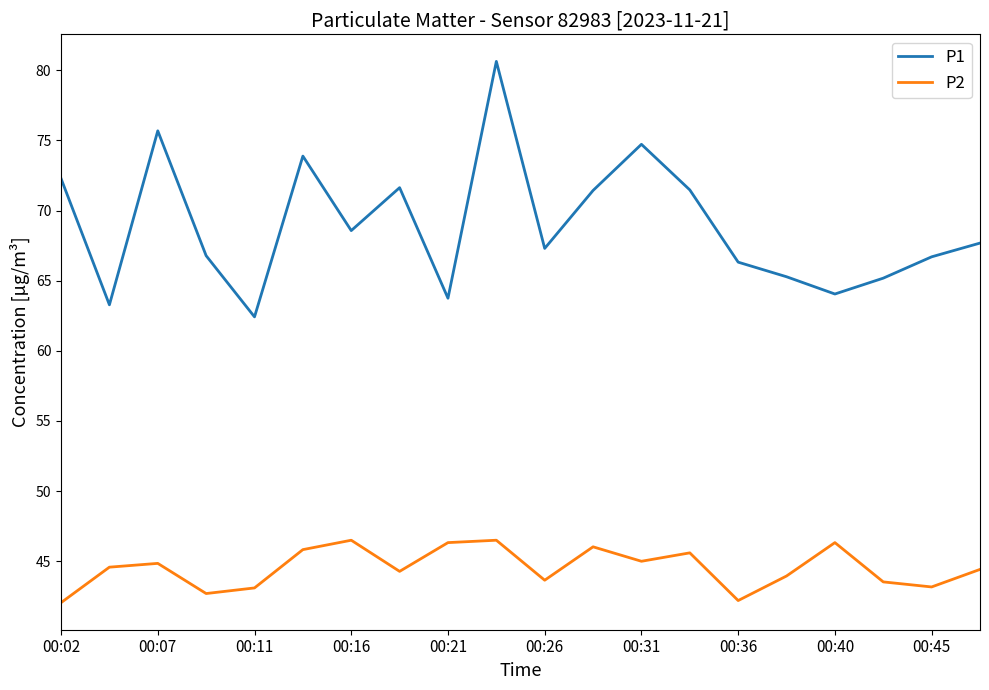

Which series has the largest range (max minus min)?

P1